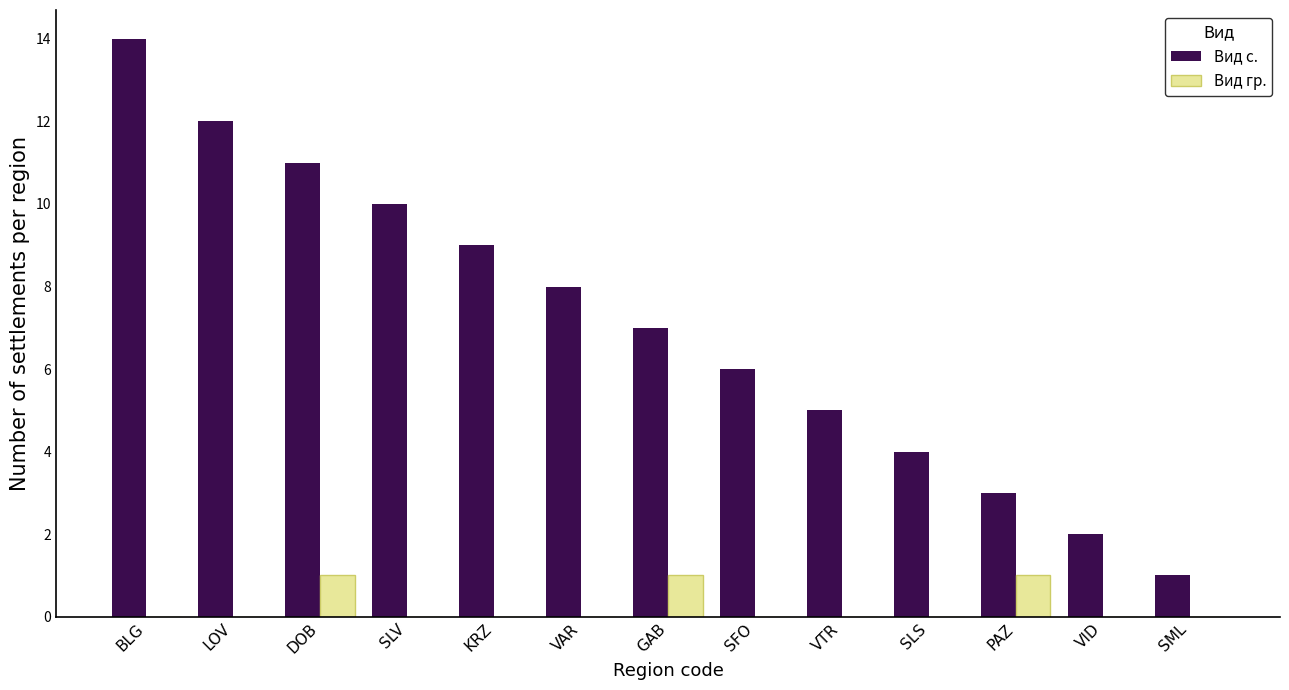

Reading left to right, transcribe all the data shown in this chart.

Вид с.: 14	12	11	10	9	8	7	6	5	4	3	2	1
Вид гр.: 0	0	1	0	0	0	1	0	0	0	1	0	0